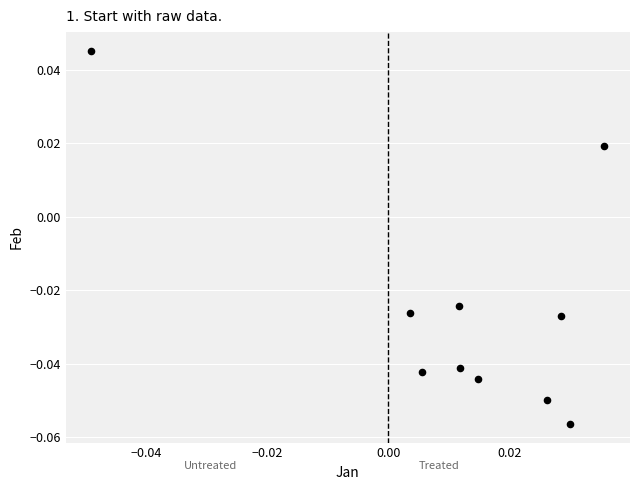

How many points are shown in the scatter plot?

10